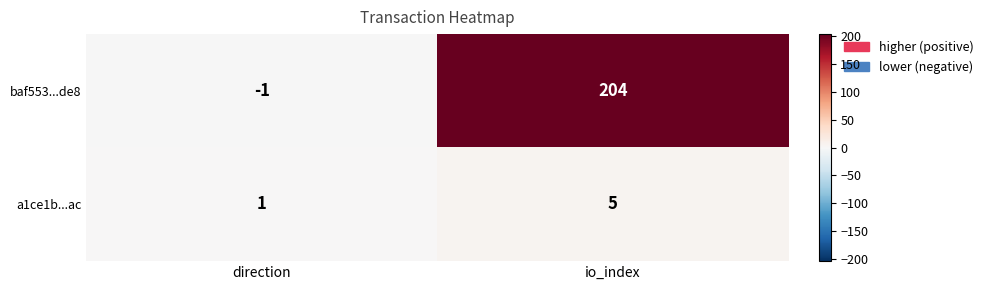

What is the average value of the baf553...de8 series?

102